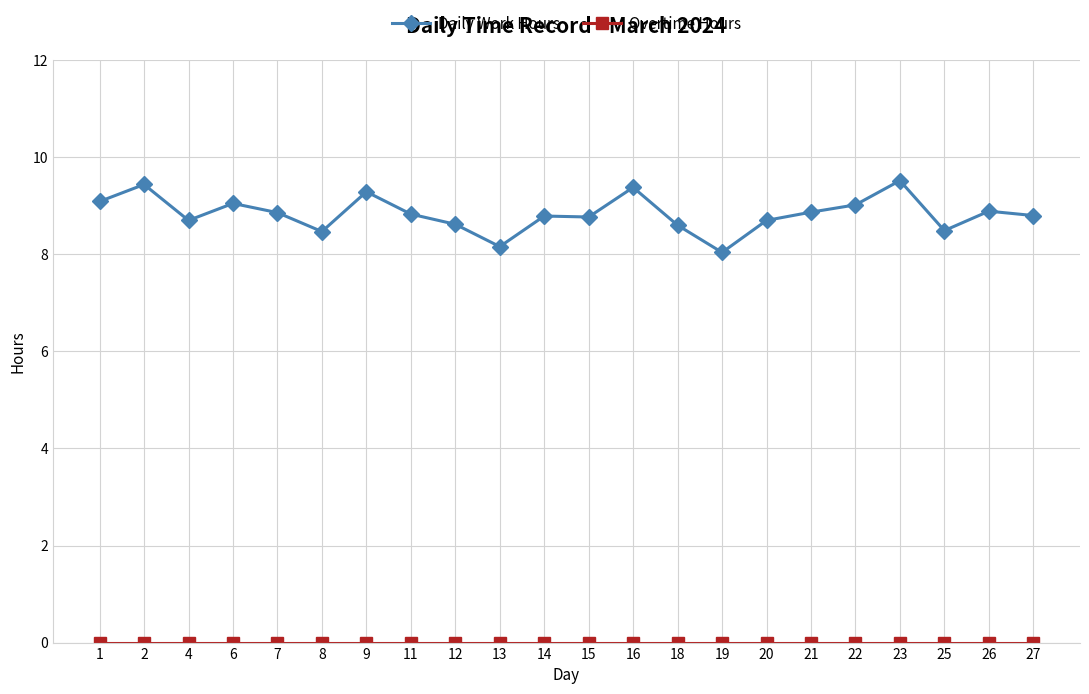

At which category does Daily Work Hours reach its first local peak?

2